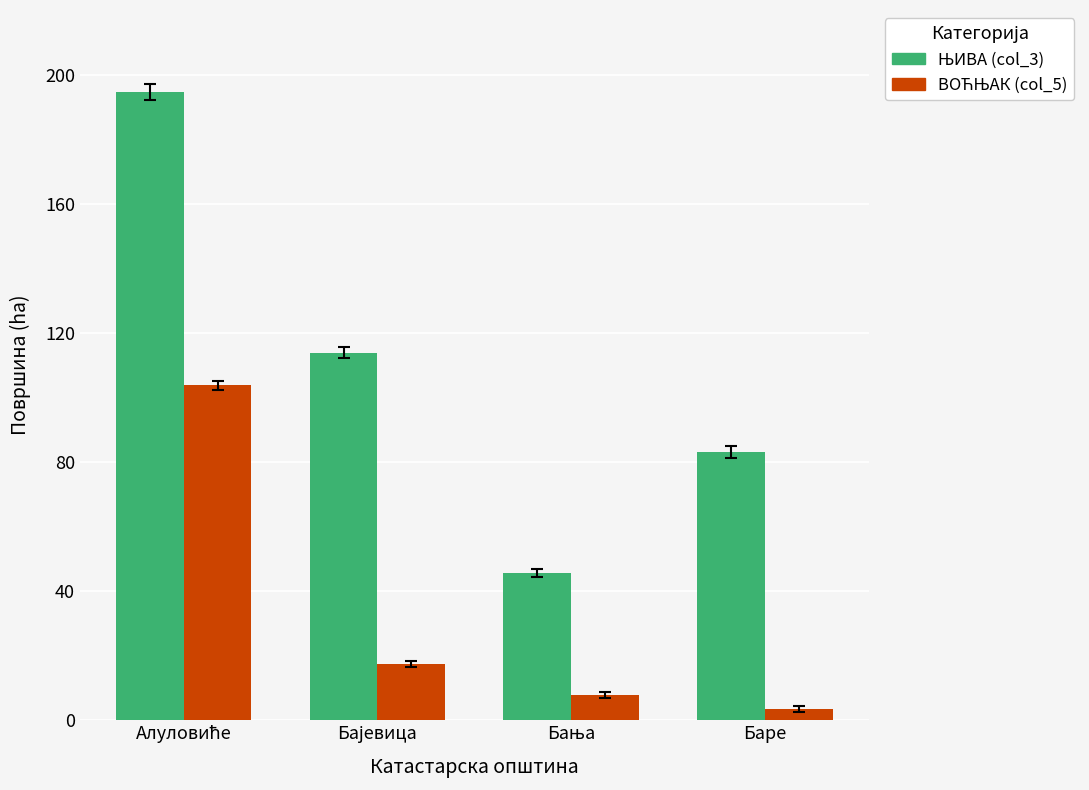

At which category does the chart reach its minimum across all series?

Баре